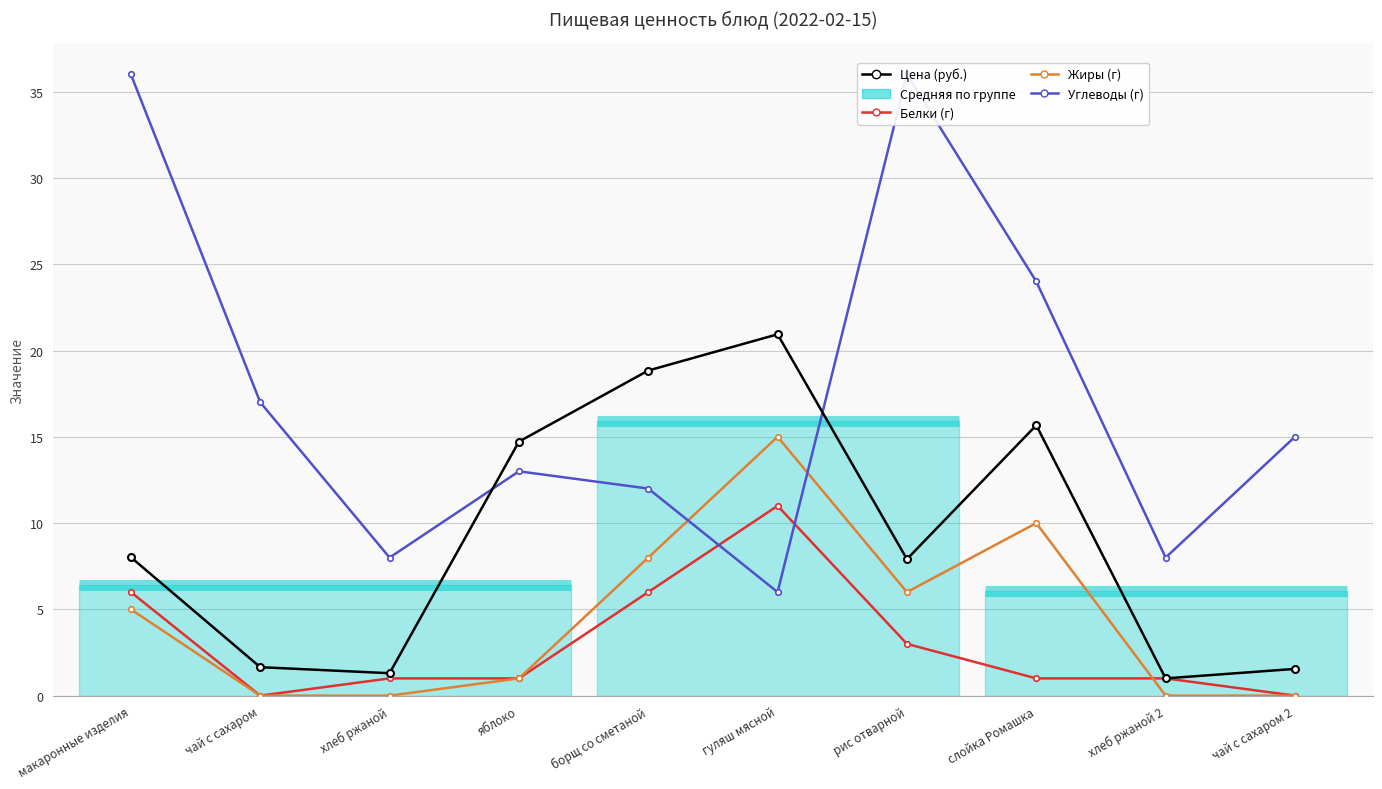

What is the sum of all Белки (г) values?

30.0